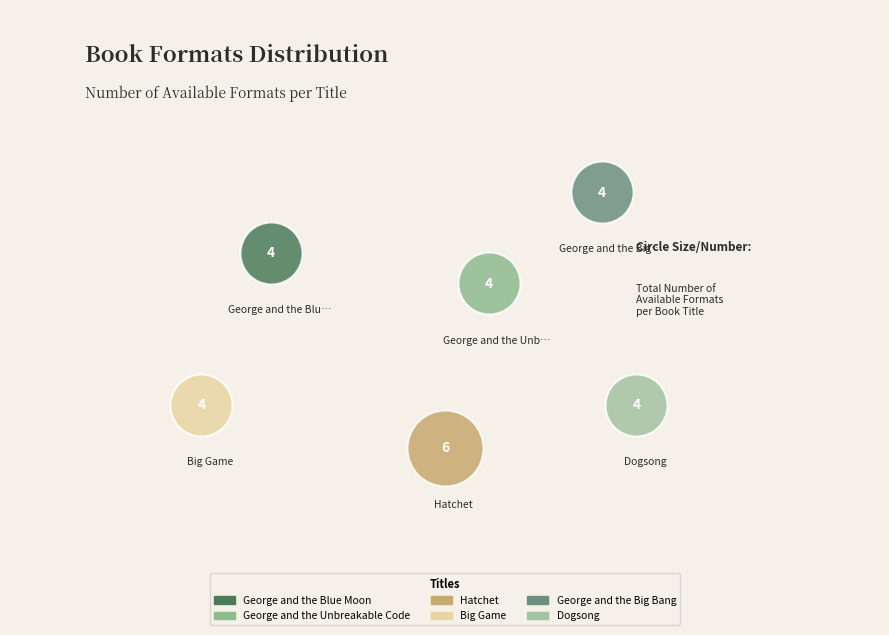

What are all the series names shown in the legend?

George and the Blue Moon, George and the Unbreakable Code, Hatchet, Big Game, George and the Big Bang, Dogsong